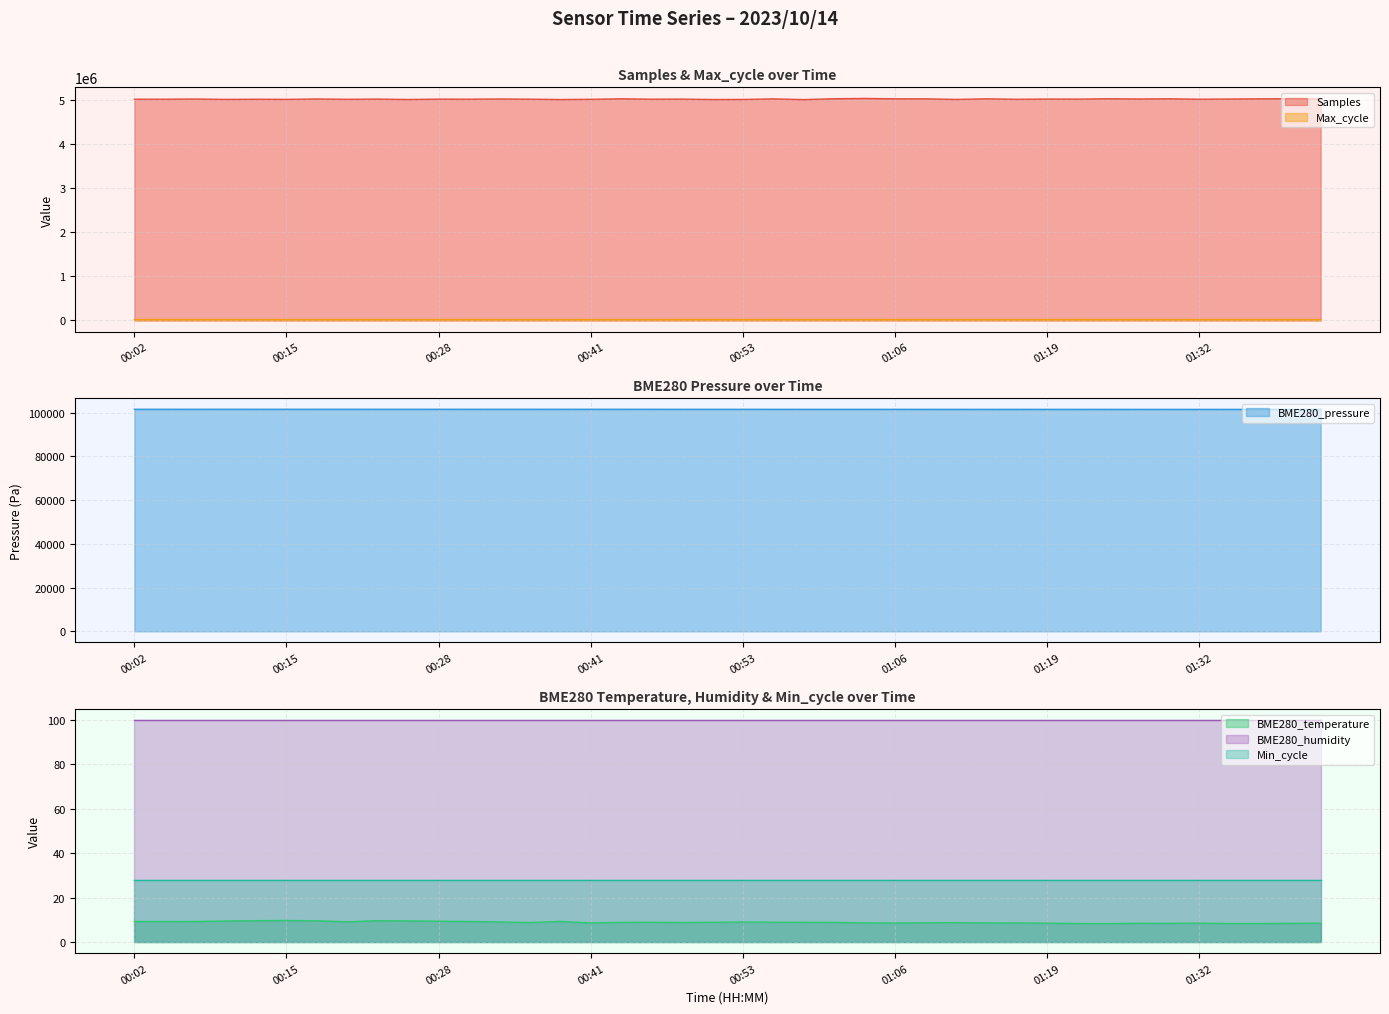

Which category has the highest value in the Max_cycle series?

01:22